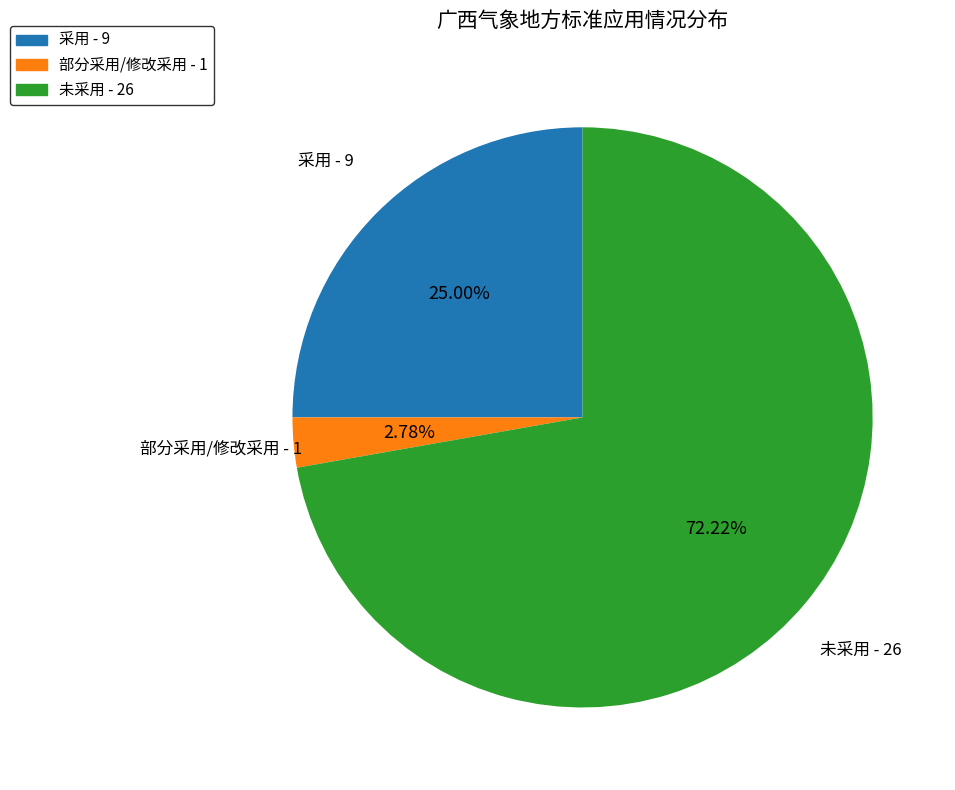

True or false: 部分采用/修改采用 accounts for 3% of the total.

True